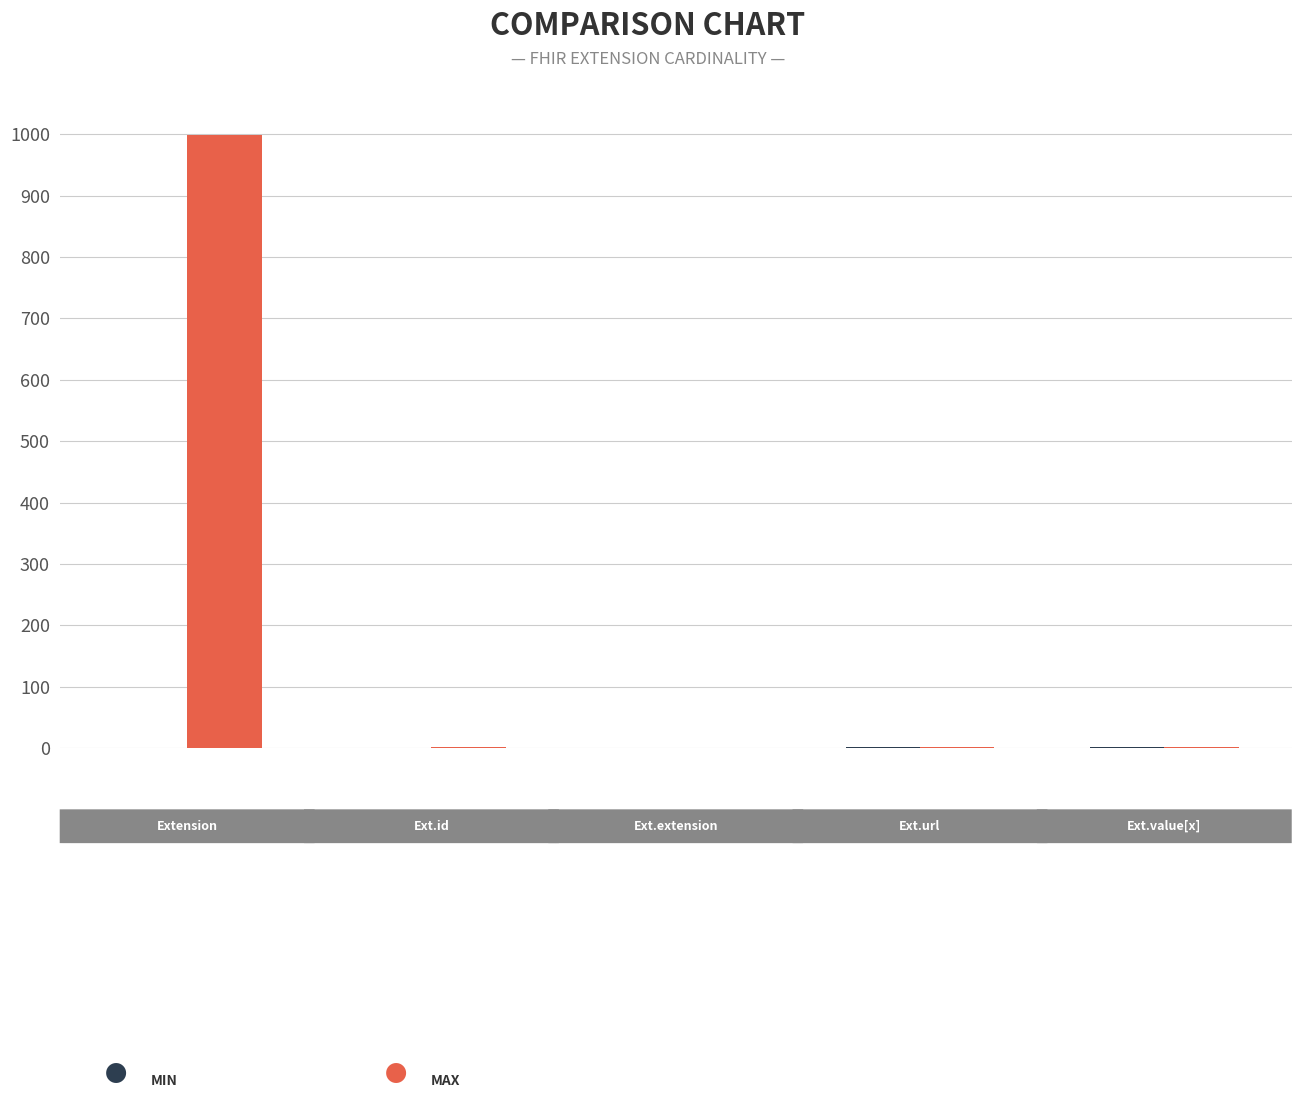

What is the maximum value shown in the chart?

999